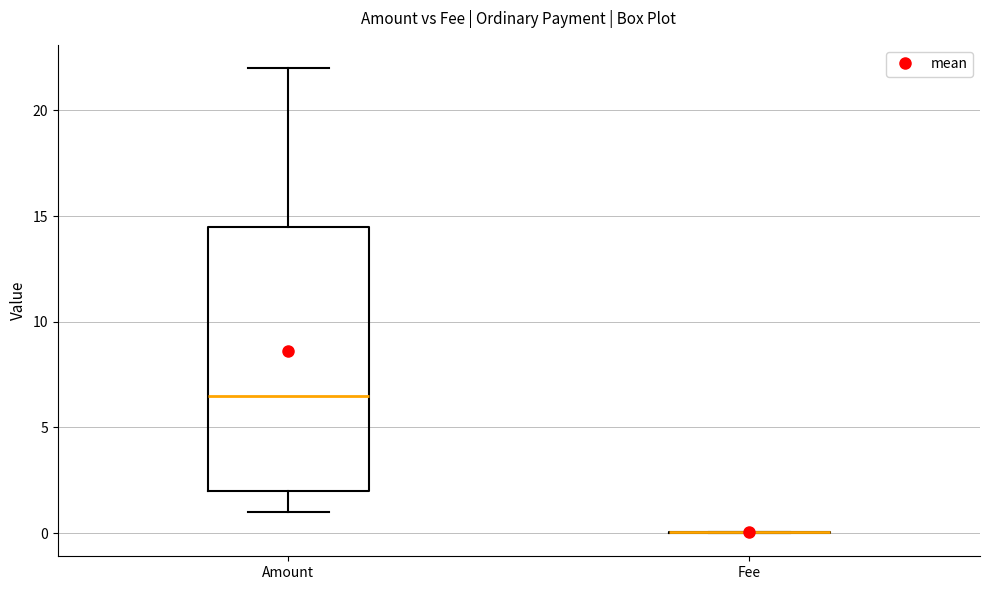

Reading left to right, read every box against the y-axis: the position of its median line, the range the box covers, and the ends of its whiskers. The values are not printed on the chart, so give them approximately, as read against the axis.

Amount: median 6.5, box 2.0 to 14.5, whiskers 1.0 to 22.0
Fee: box collapsed to a line at 0.0, whiskers 0.0 to 0.0